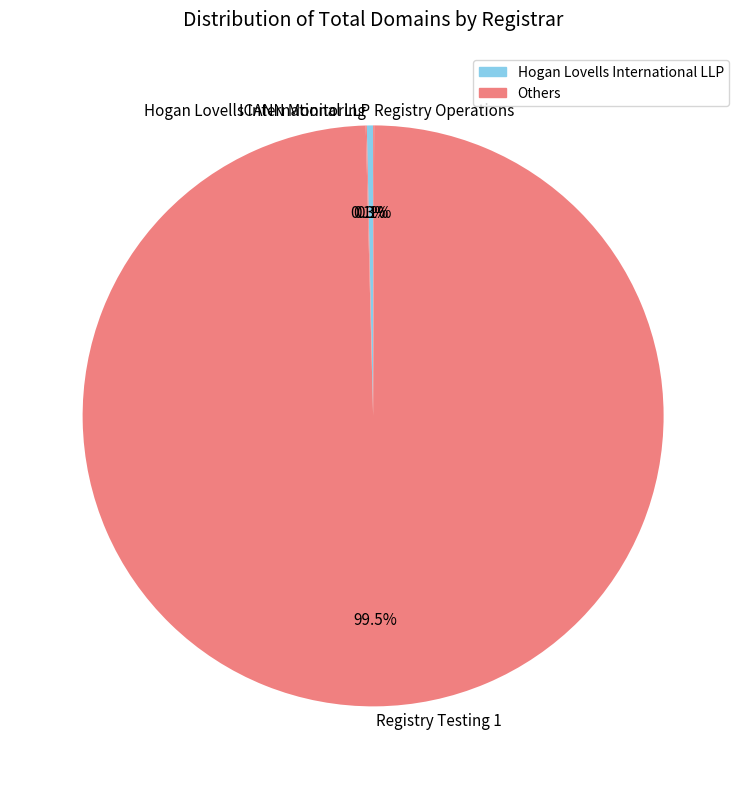

Is there any slice that represents more than half of the pie?

Yes